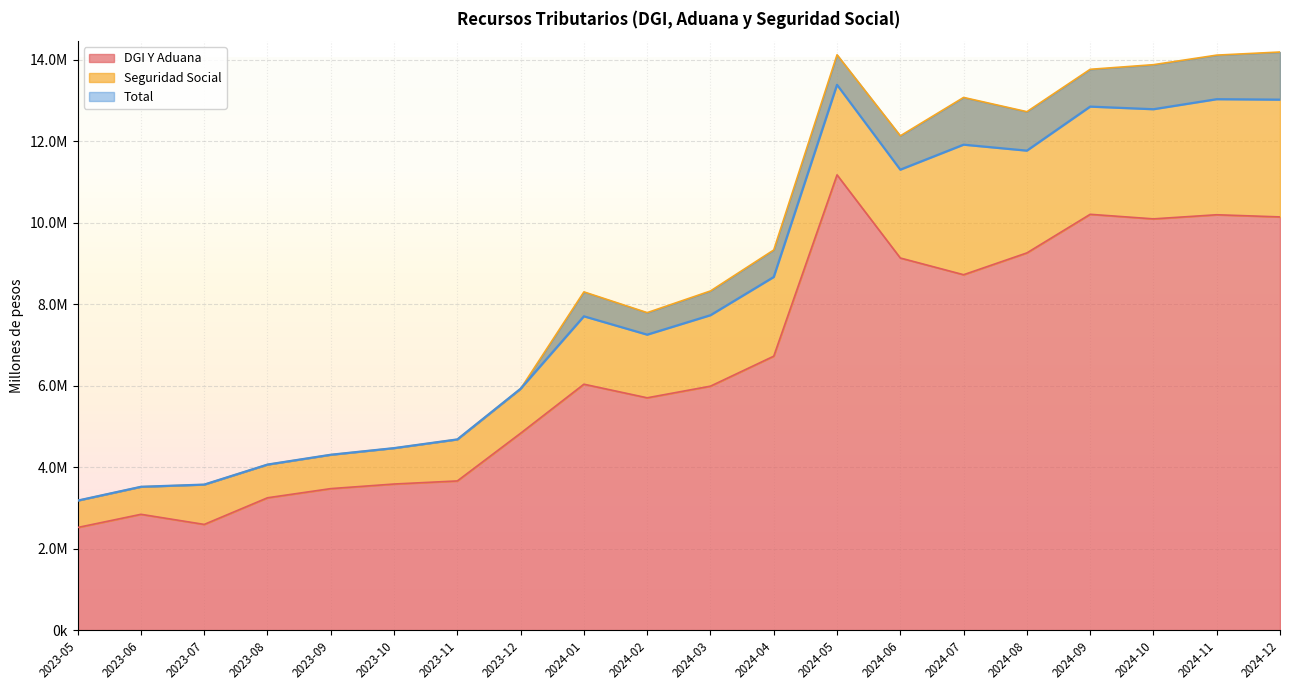

What are all the series names shown in the legend?

DGI Y Aduana, Seguridad Social, Total